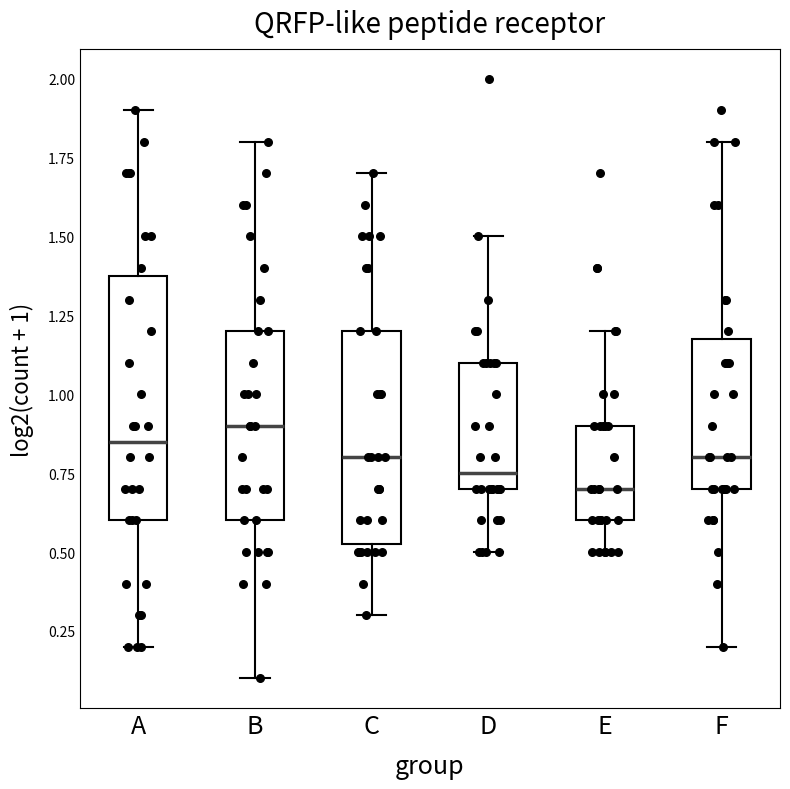

Which box is the tallest, from its lower edge to its upper edge?

A